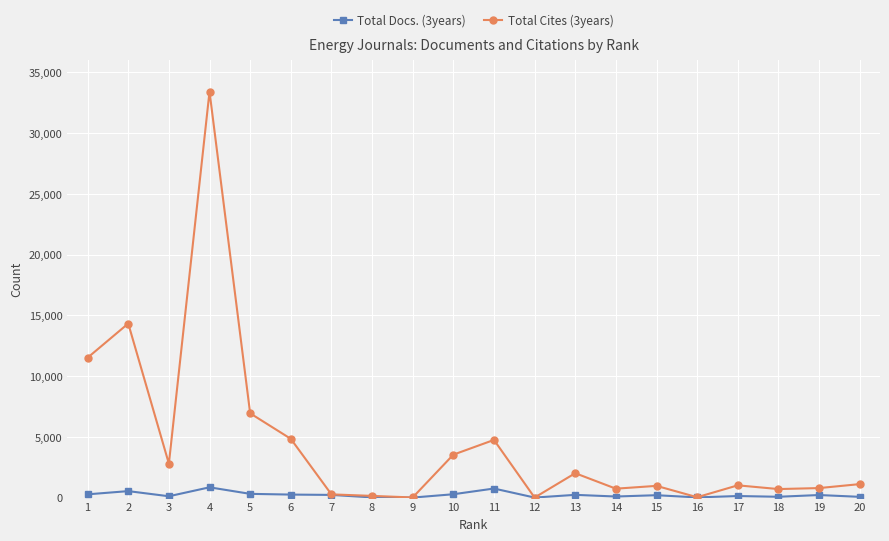

At how many categories does at least one series exceed 28596?

1